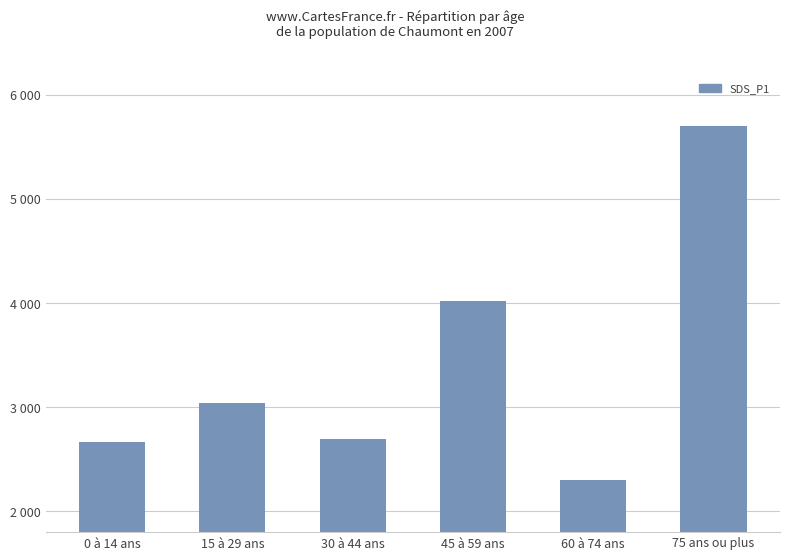

List the labels in order of value, largest first.

75 ans ou plus, 45 à 59 ans, 15 à 29 ans, 30 à 44 ans, 0 à 14 ans, 60 à 74 ans